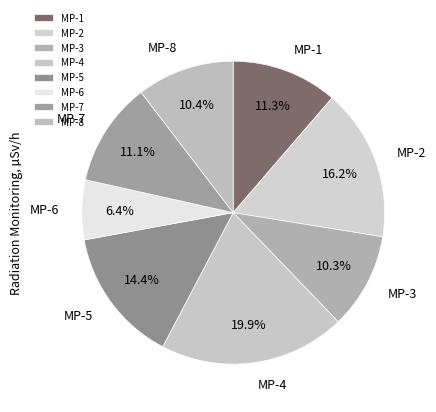

To the nearest percent, what is the combined percentage of MP-8 and MP-3?

21%